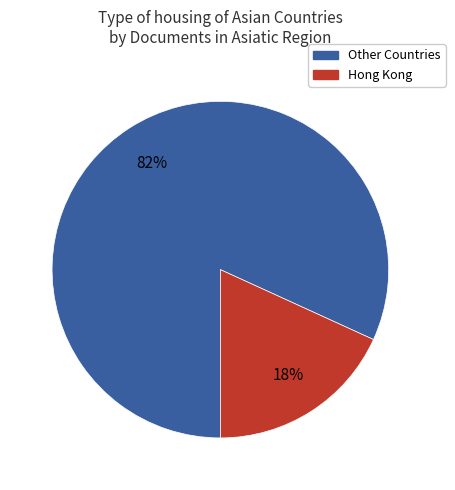

Is there any slice that represents more than half of the pie?

Yes